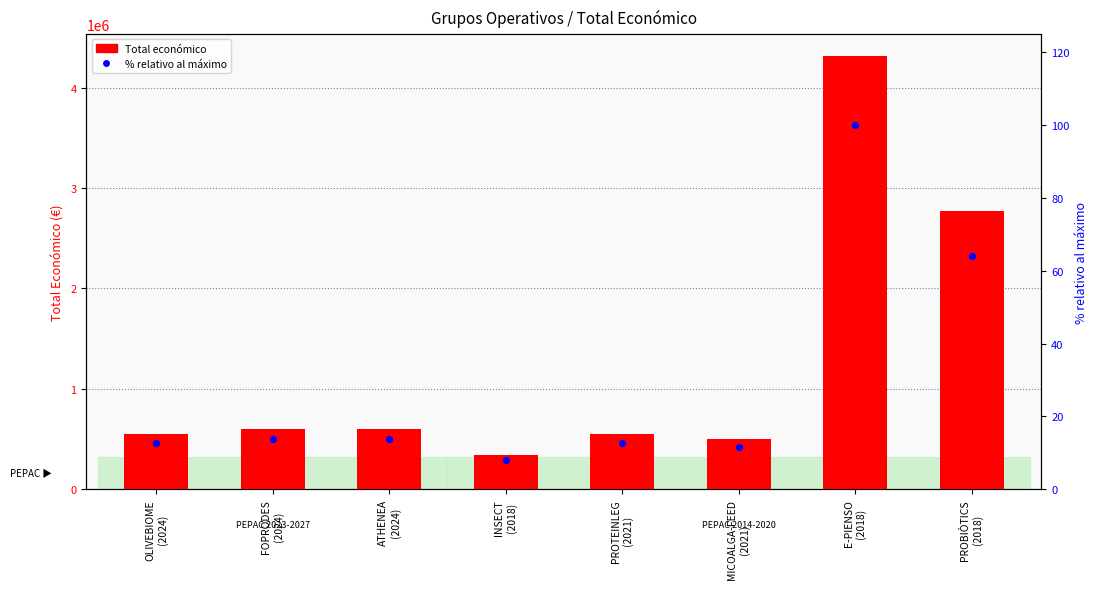

Is the value of Total económico at PROTEINLEG
(2021) greater than the value of % relativo al máximo at PROBIÒTICS
(2018)?

Yes